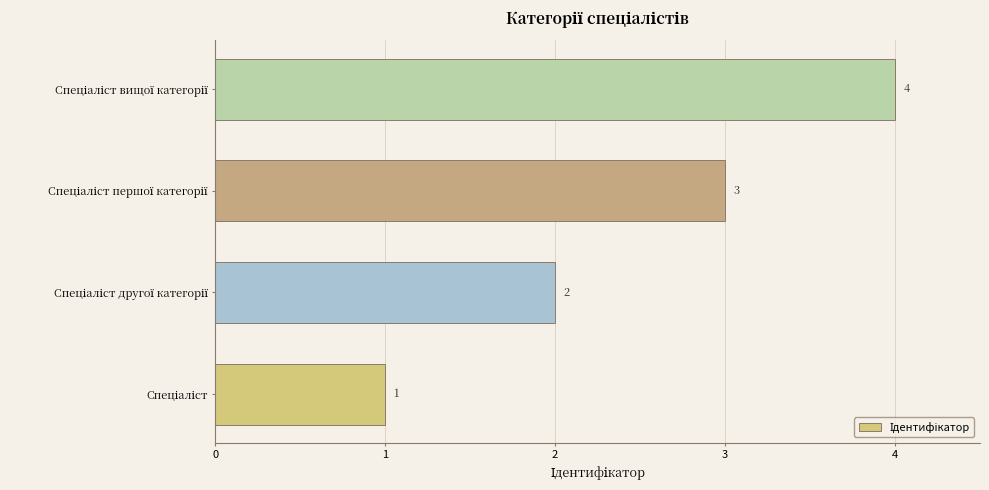

Count the values in the range 2 to 4.

3